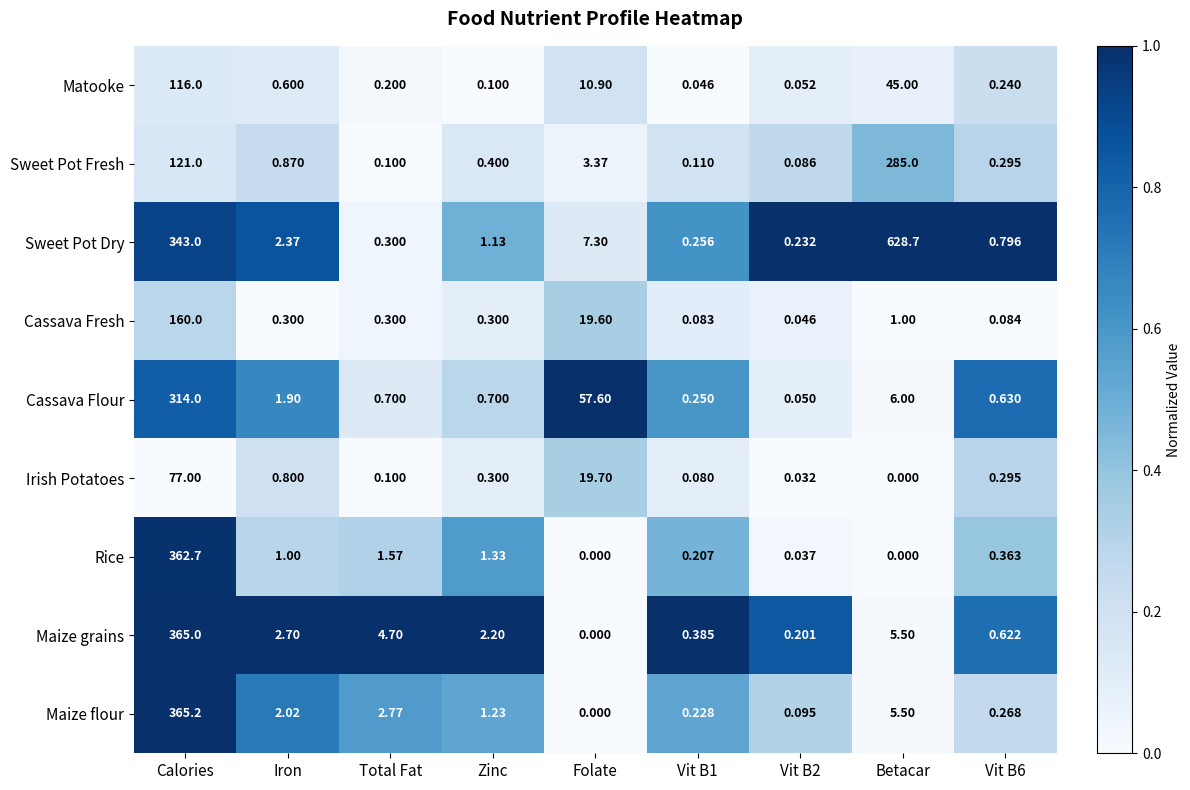

Which series has the largest range (max minus min)?

Sweet Pot Dry